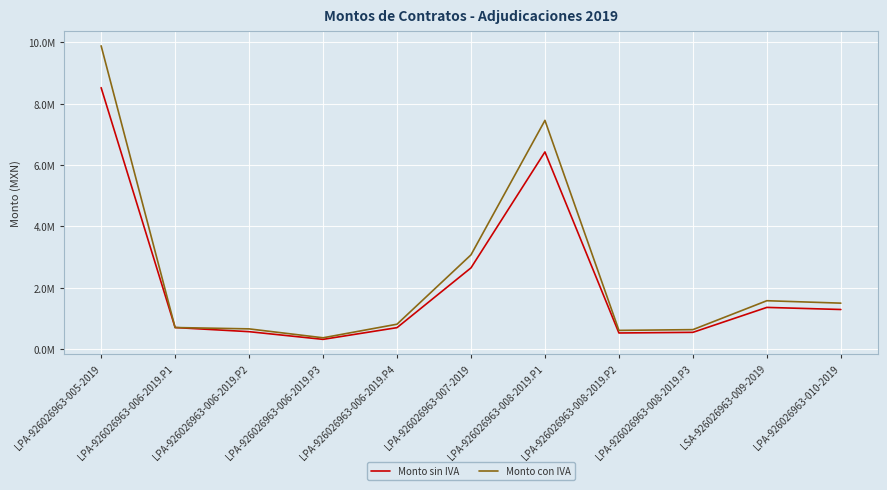

What is the difference between the Monto sin IVA values at LPA-926026963-005-2019 and LPA-926026963-006-2019.P3?

8201373.7